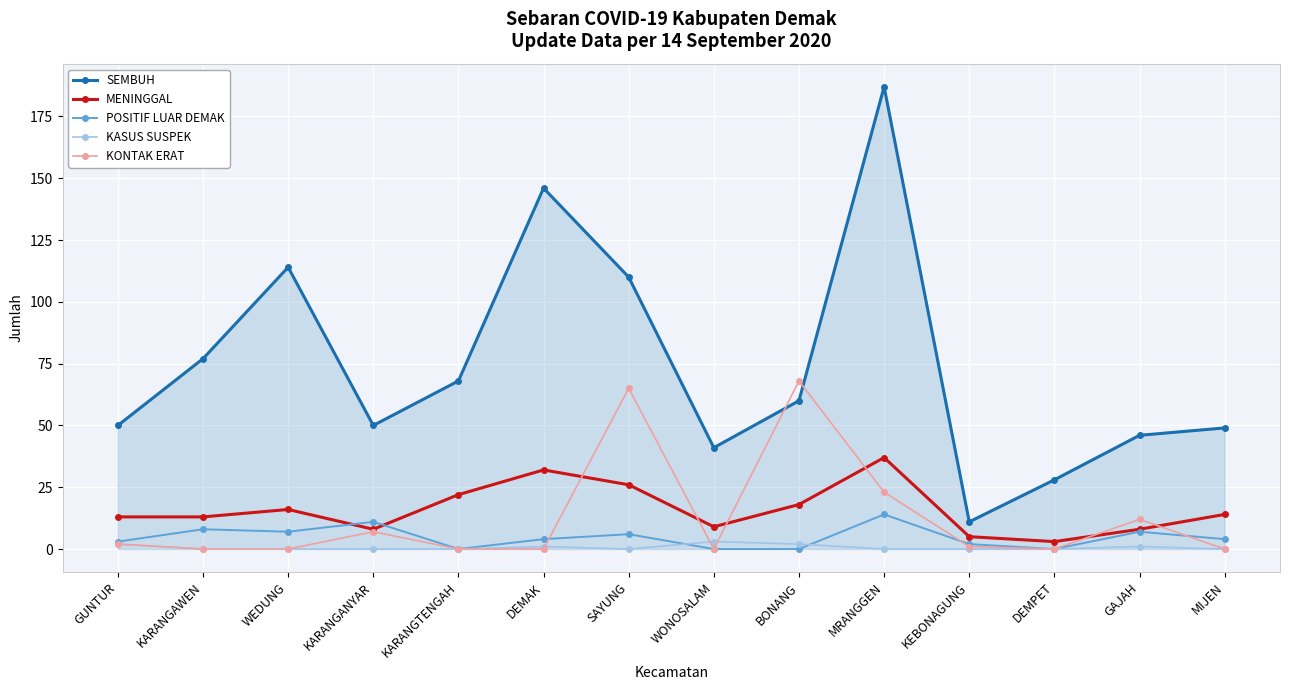

What is the difference between the maximum and minimum values in the MENINGGAL series?

34